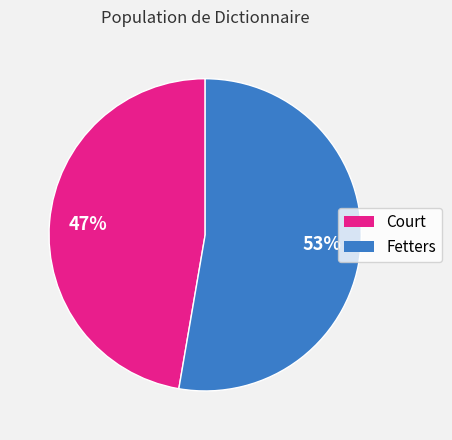

To the nearest percent, what is the average slice percentage?

50%